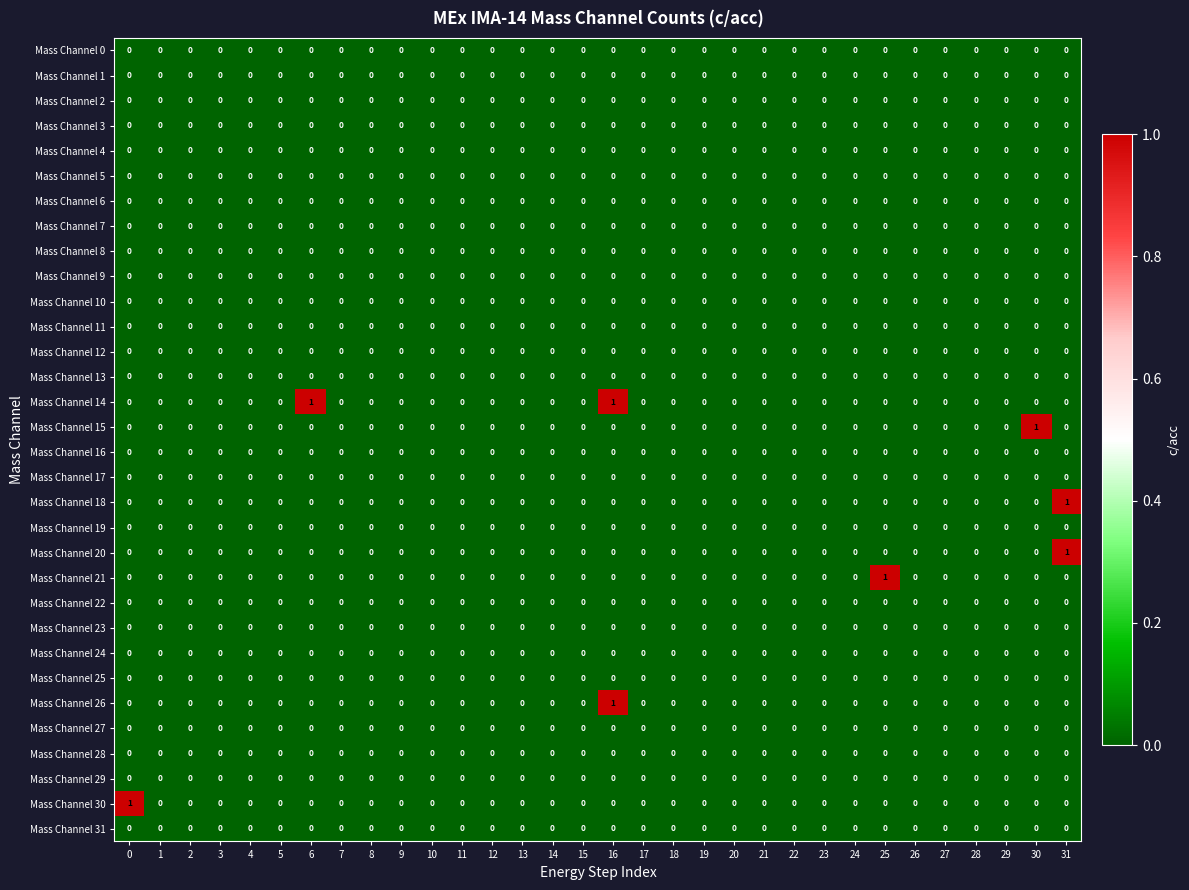

Is it true that Mass Channel 27 equals 0 at 20?

True